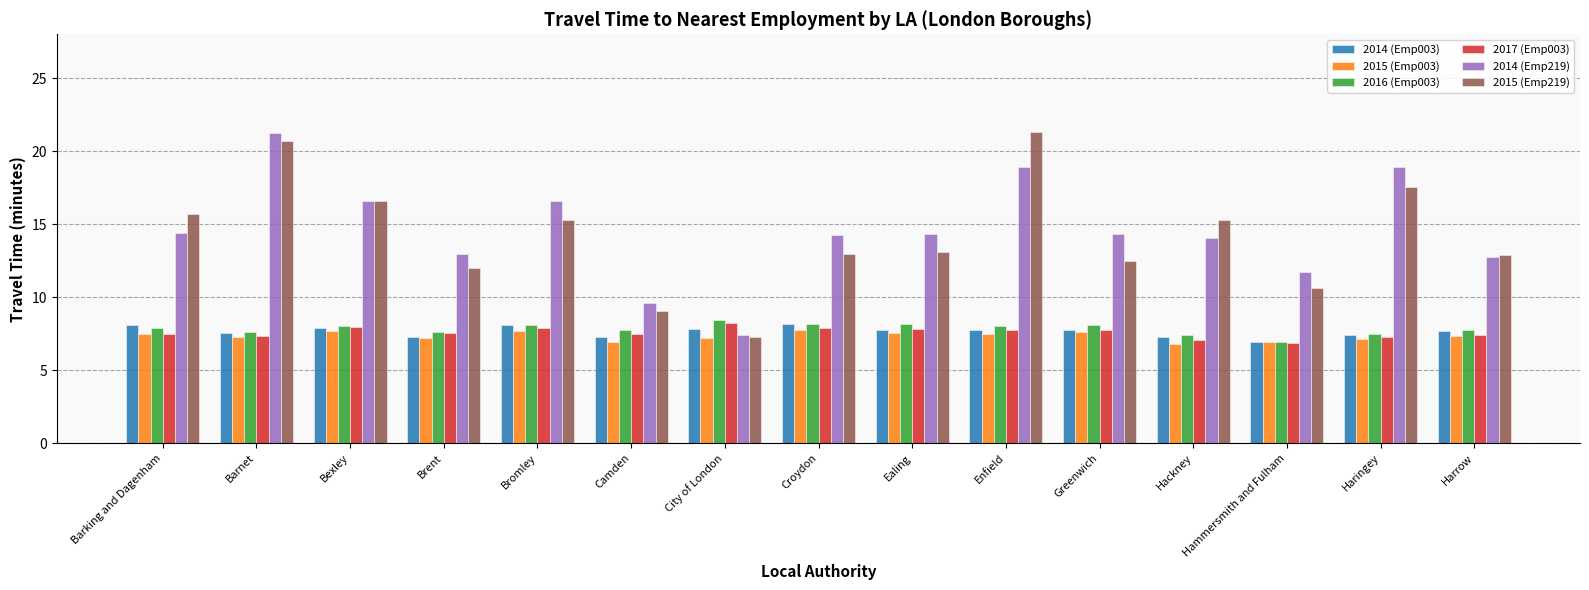

What is the label of the 8th bar from the left?

Croydon